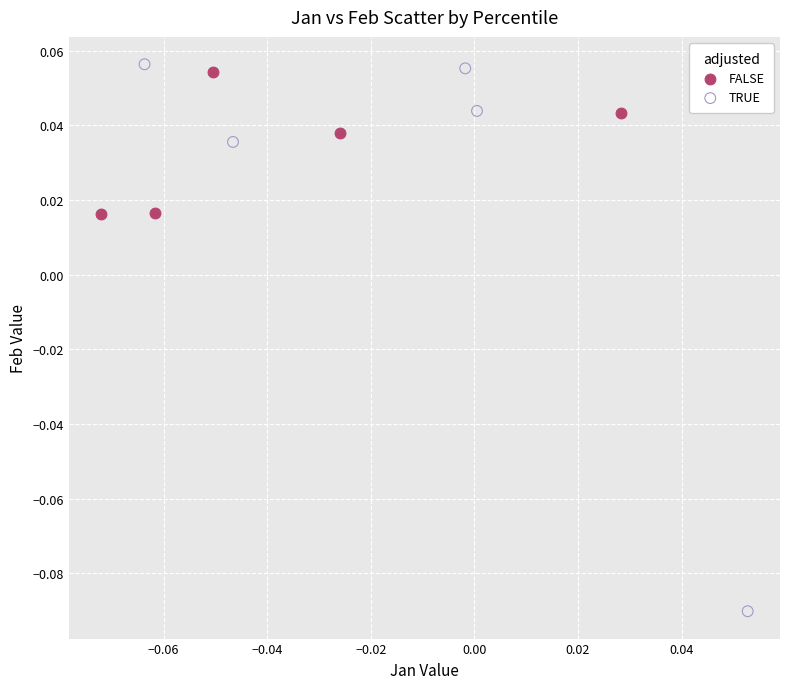

Which series has the widest spread of Y values?

TRUE